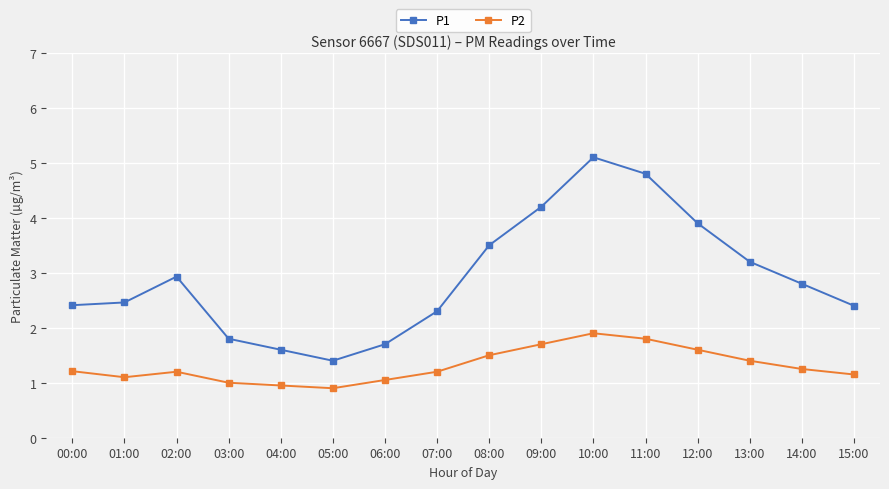

What is the smallest value displayed?

0.9